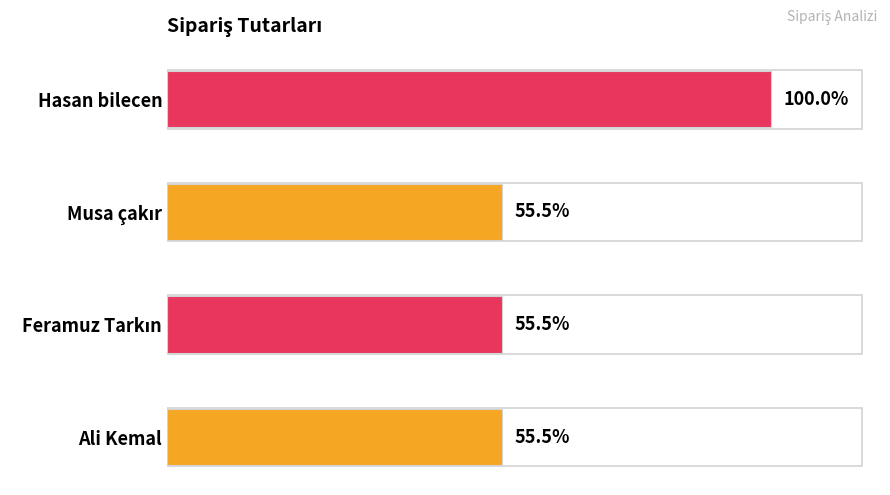

Does the chart contain any negative values?

No